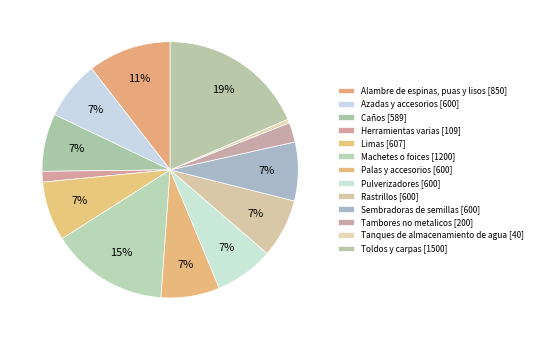

To the nearest percent, what percentage of the pie is Sembradoras de semillas?

7%